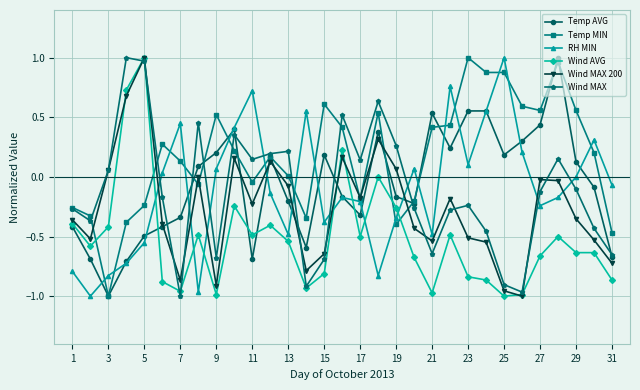

After their last crossing, which series has the higher values: Temp AVG or RH MIN?

RH MIN